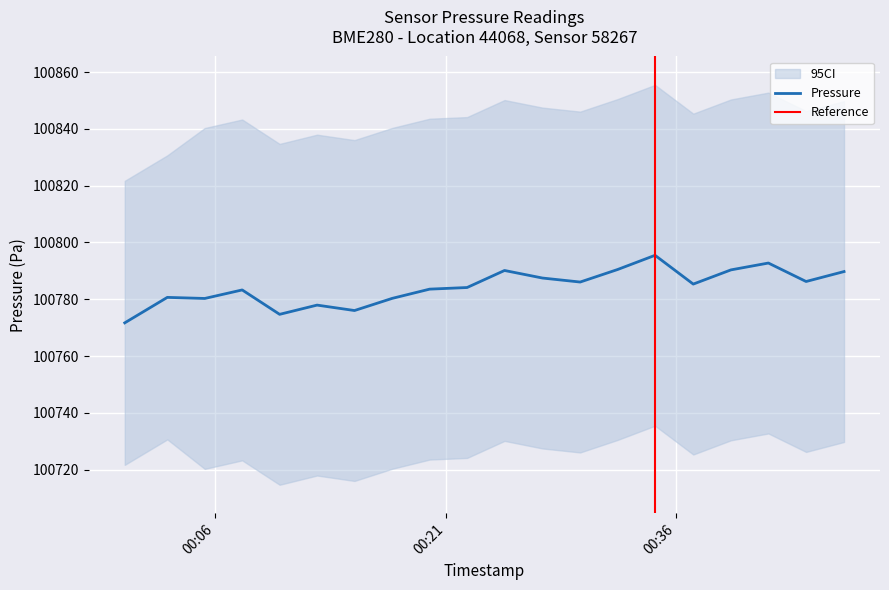

What is the minimum value for Pressure?

100771.7